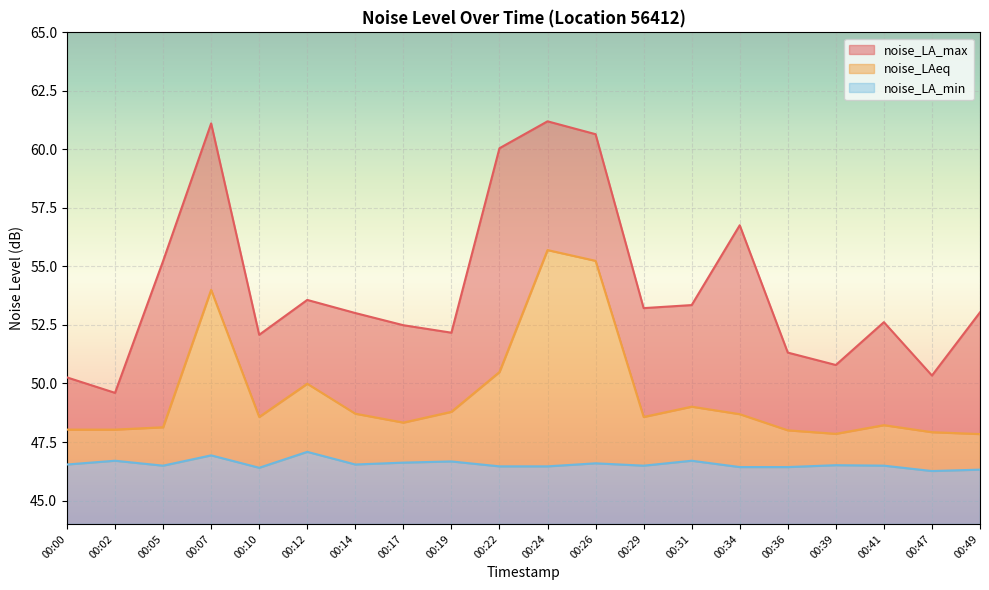

Rank the series by their average value, from highest to lowest.

noise_LA_max, noise_LAeq, noise_LA_min